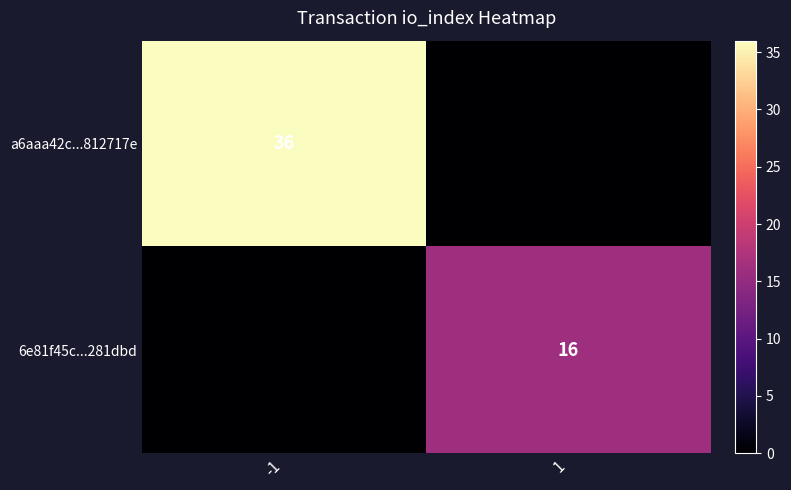

The value of 6e81f45c...281dbd at 1 is 8. True or false?

False